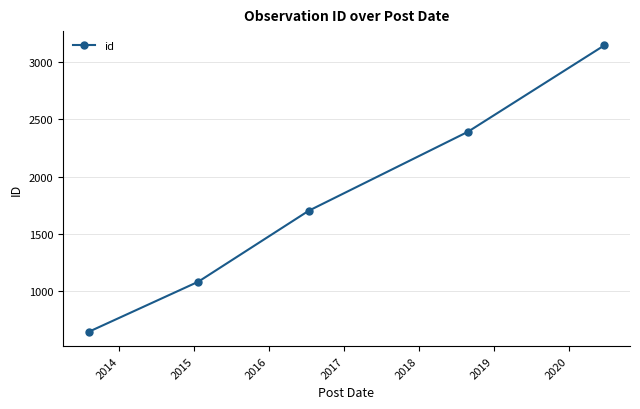

What is the smallest value displayed?

646